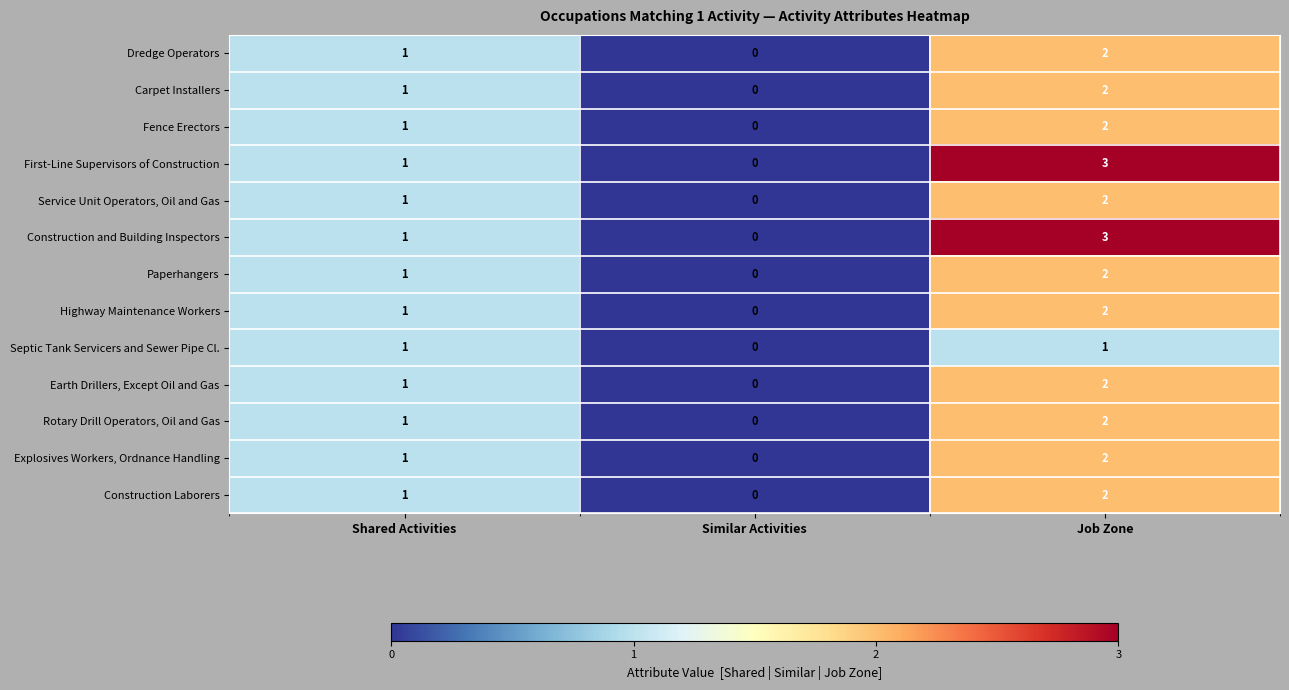

At which label does Construction and Building Inspectors reach its peak?

Job Zone